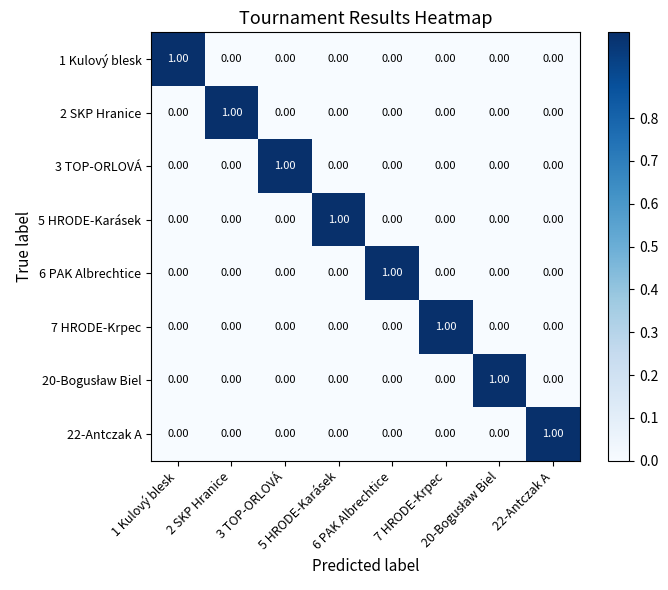

At how many categories does at least one series exceed 0?

8